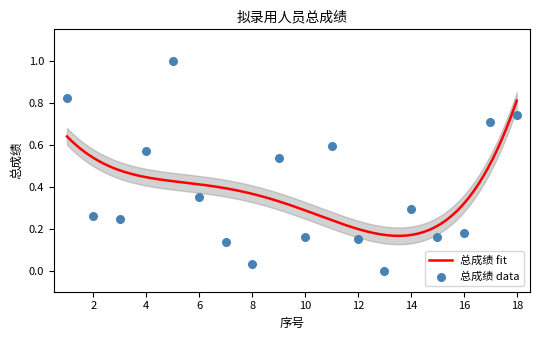

What is the change in value from 10 to 11?

+0.4